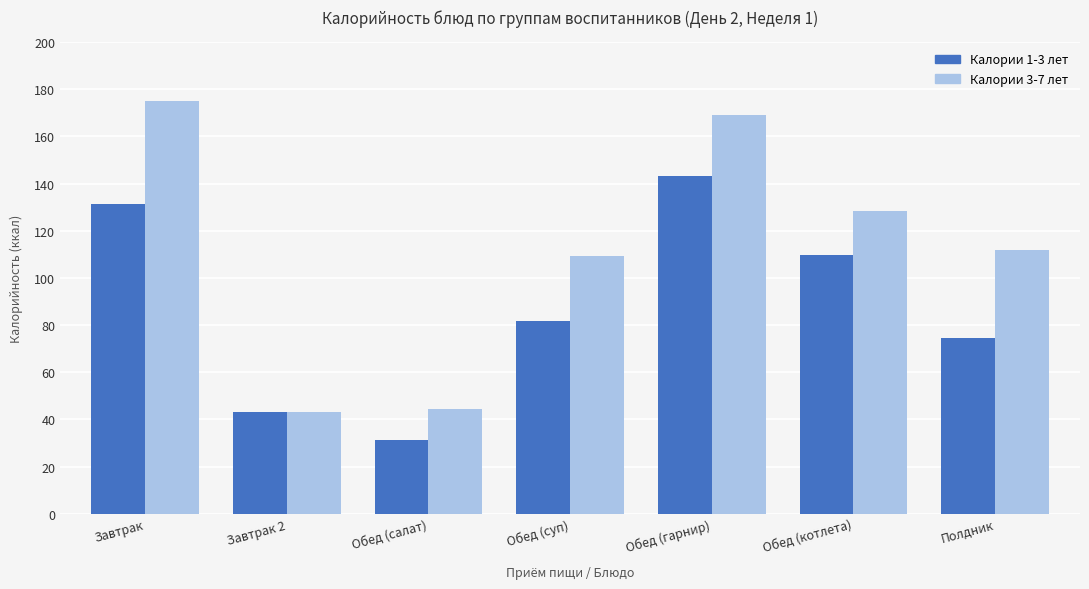

How many bars are there in each group?

2